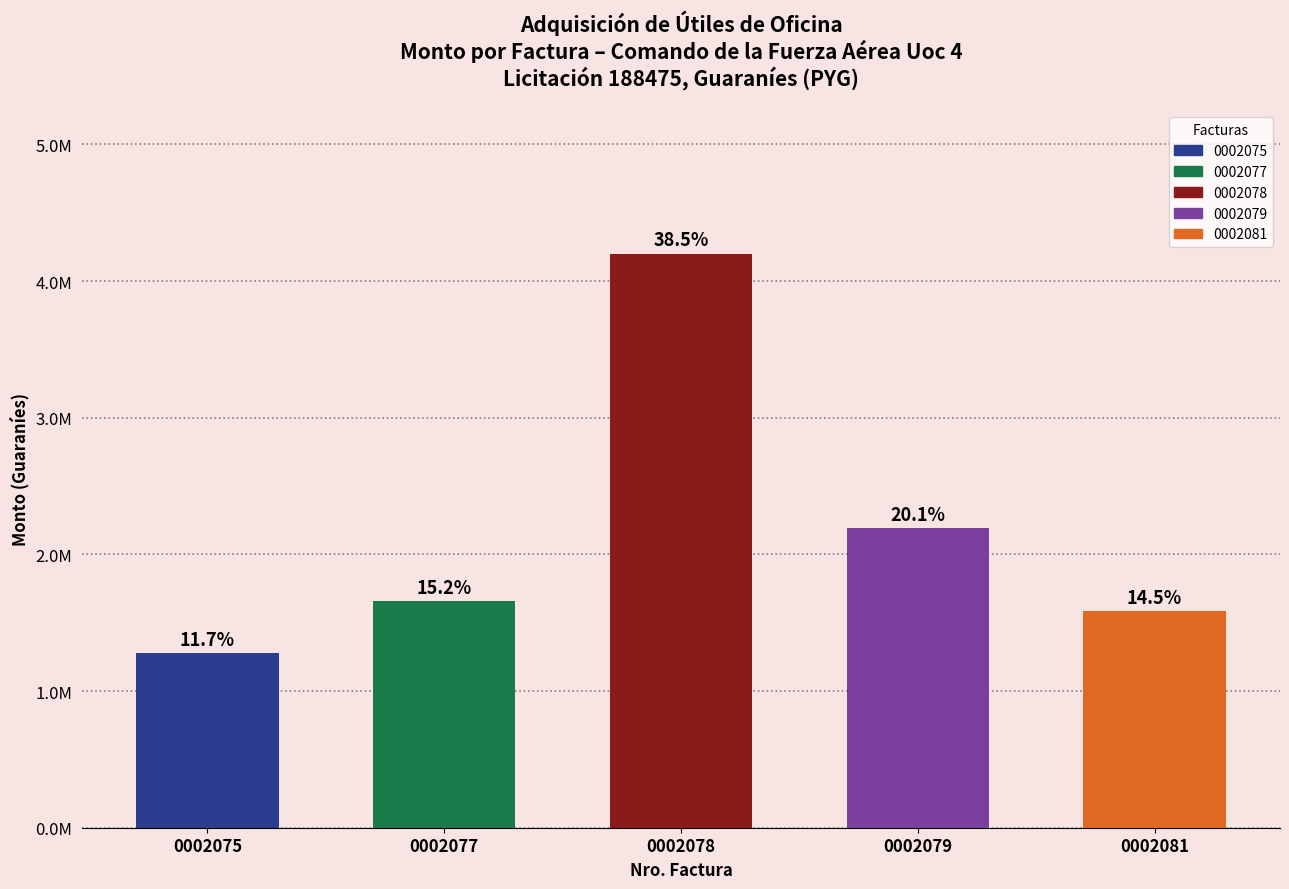

What is the minimum value shown in the chart?

1275635